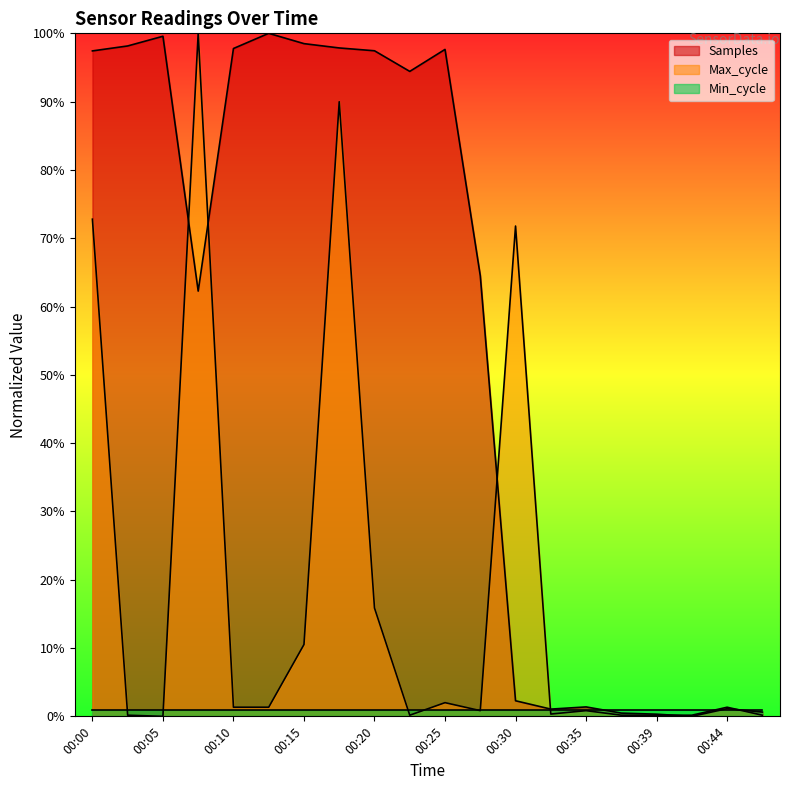

How many positive values does the Max_cycle series have?

19